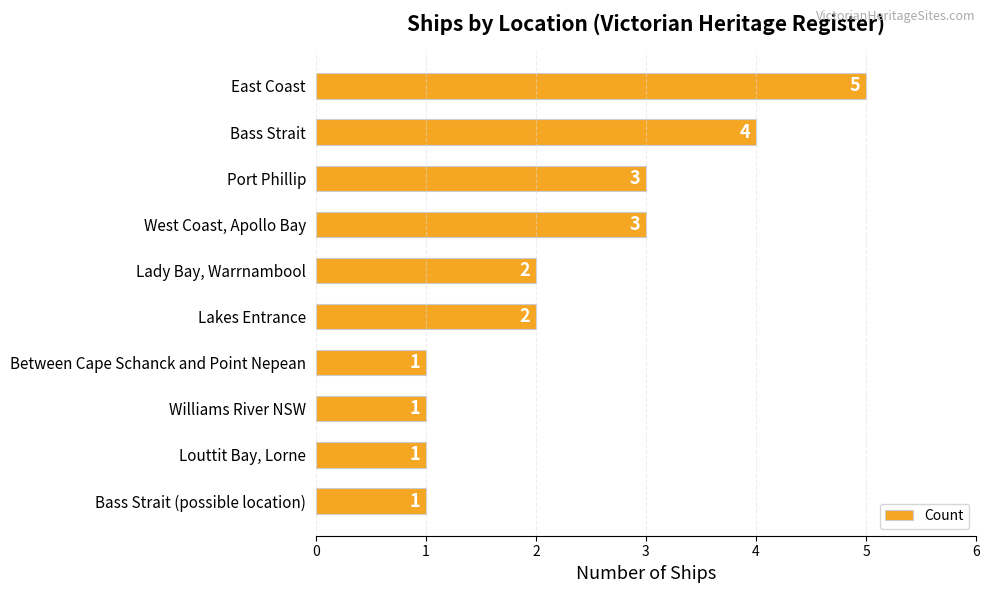

How many series are shown in this chart?

1